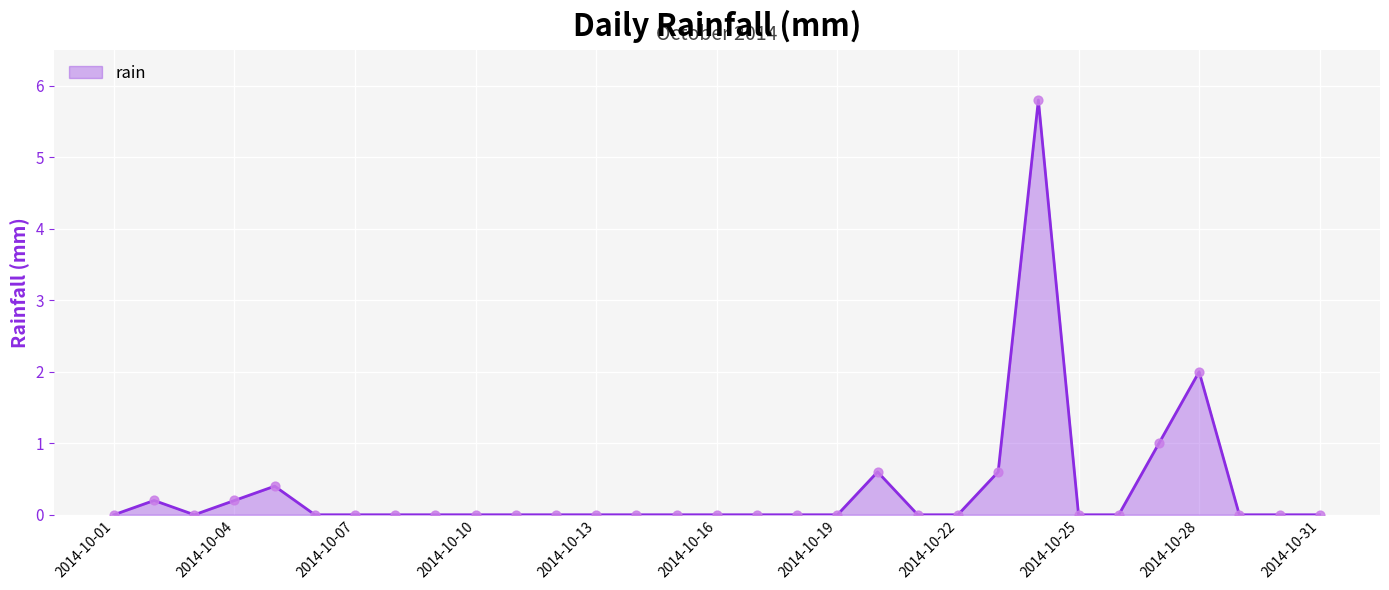

What is the difference between the maximum and minimum values?

5.8